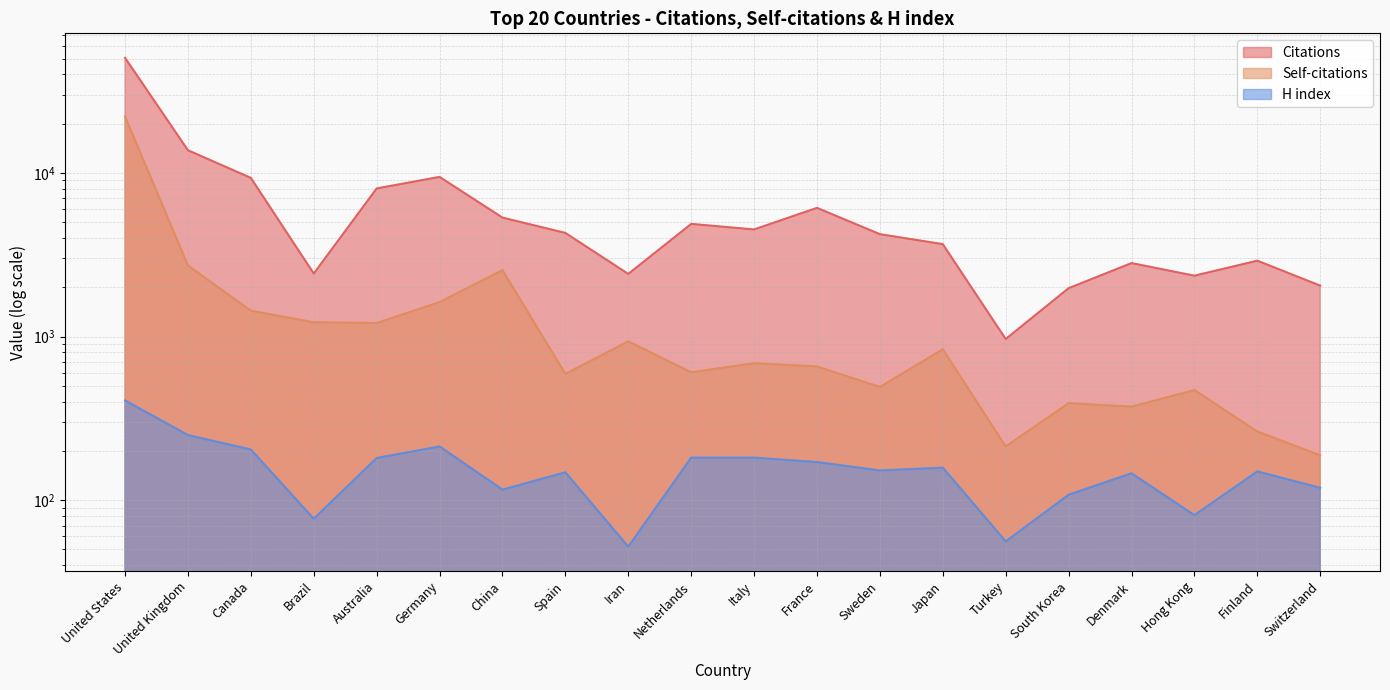

What is the difference between the second highest and second lowest values in the Self-citations series?

2505